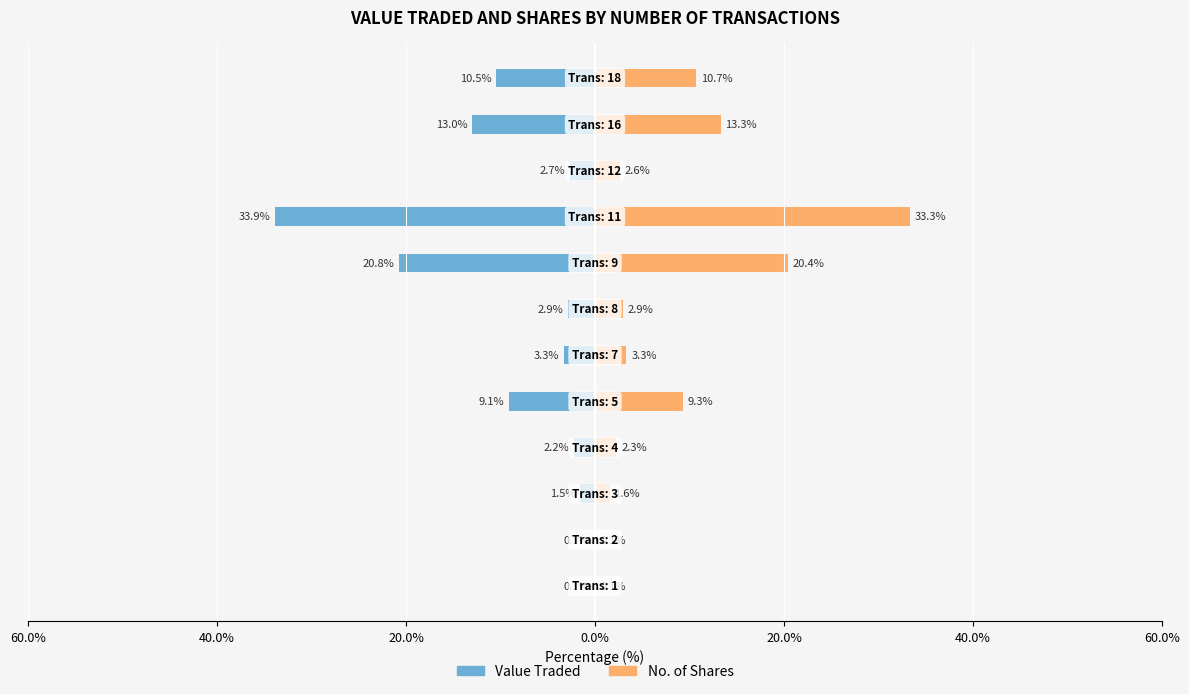

How many bars are there in total?

24